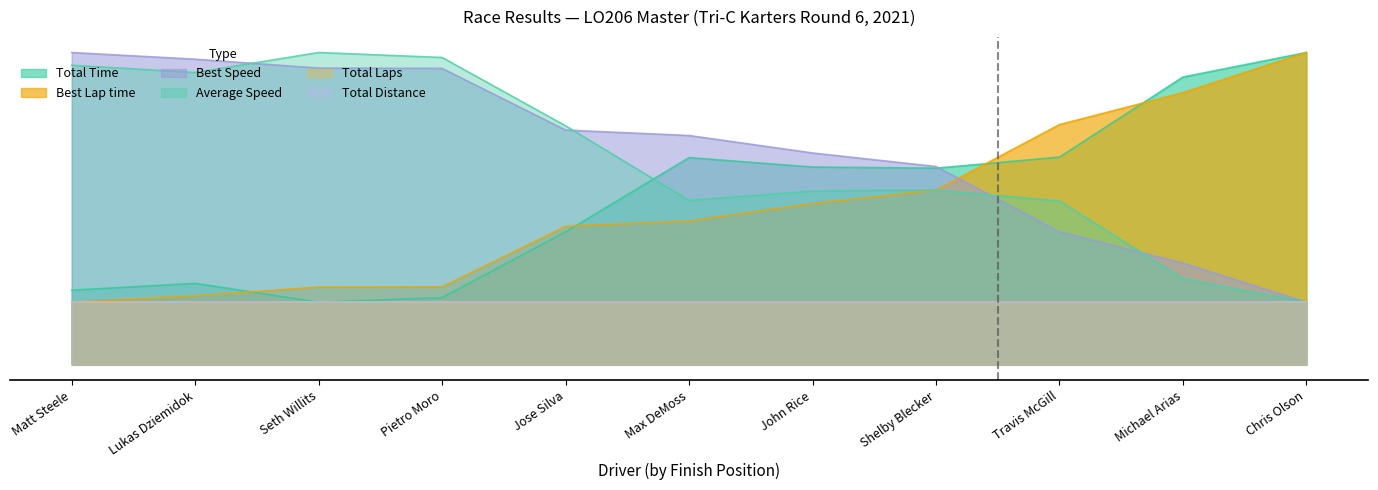

True or false: Average Speed has more than 0 interior local peaks.

True